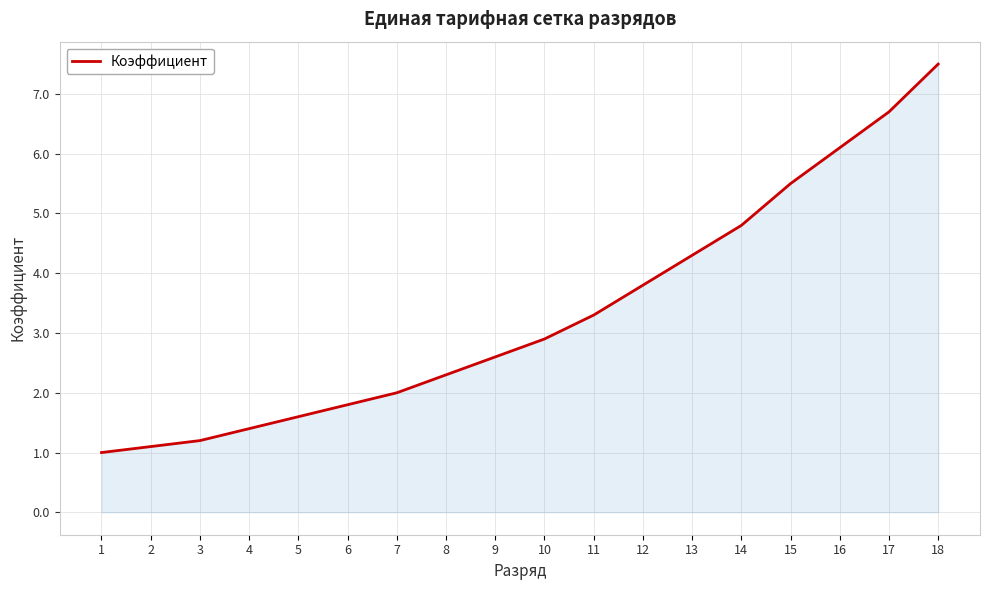

What is the difference between the maximum and minimum values?

6.5